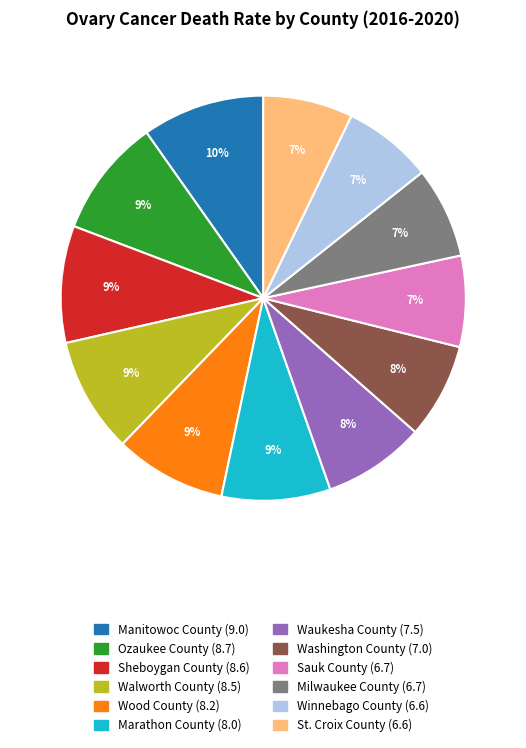

How many slices are in this pie chart?

12